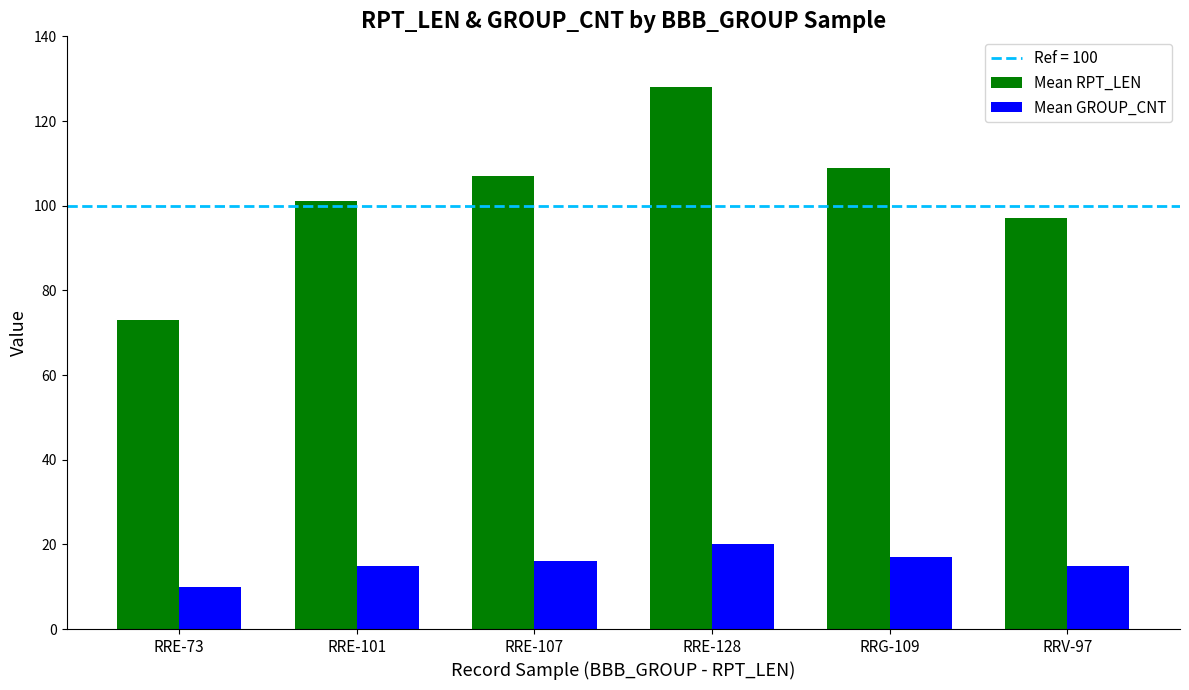

What is the label of the 4th bar from the right?

RRE-107